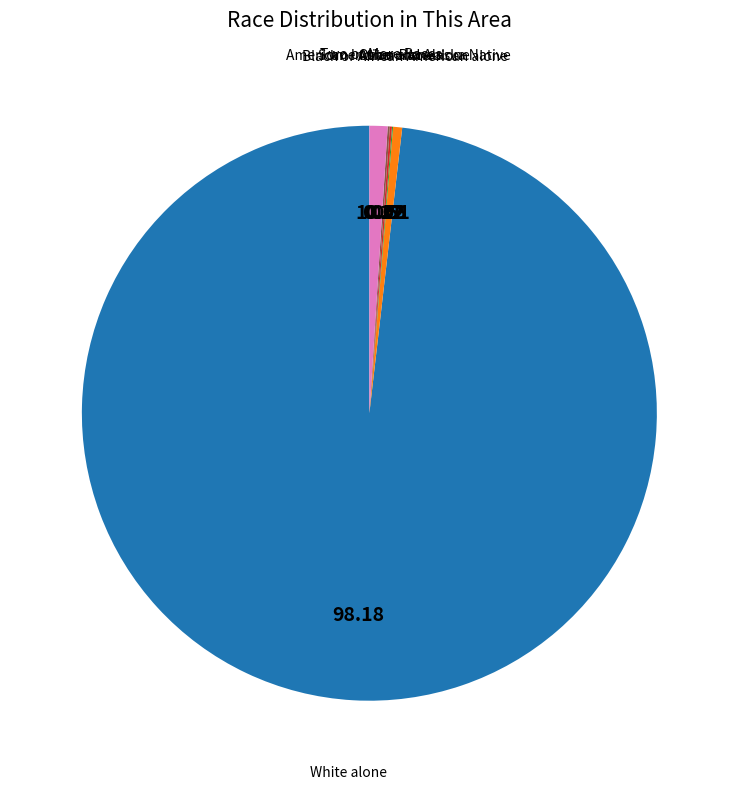

Which category has the biggest portion of the pie?

White alone